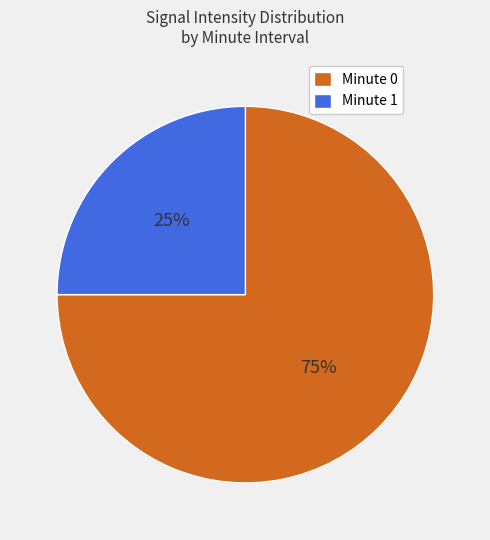

How many slices are in this pie chart?

2